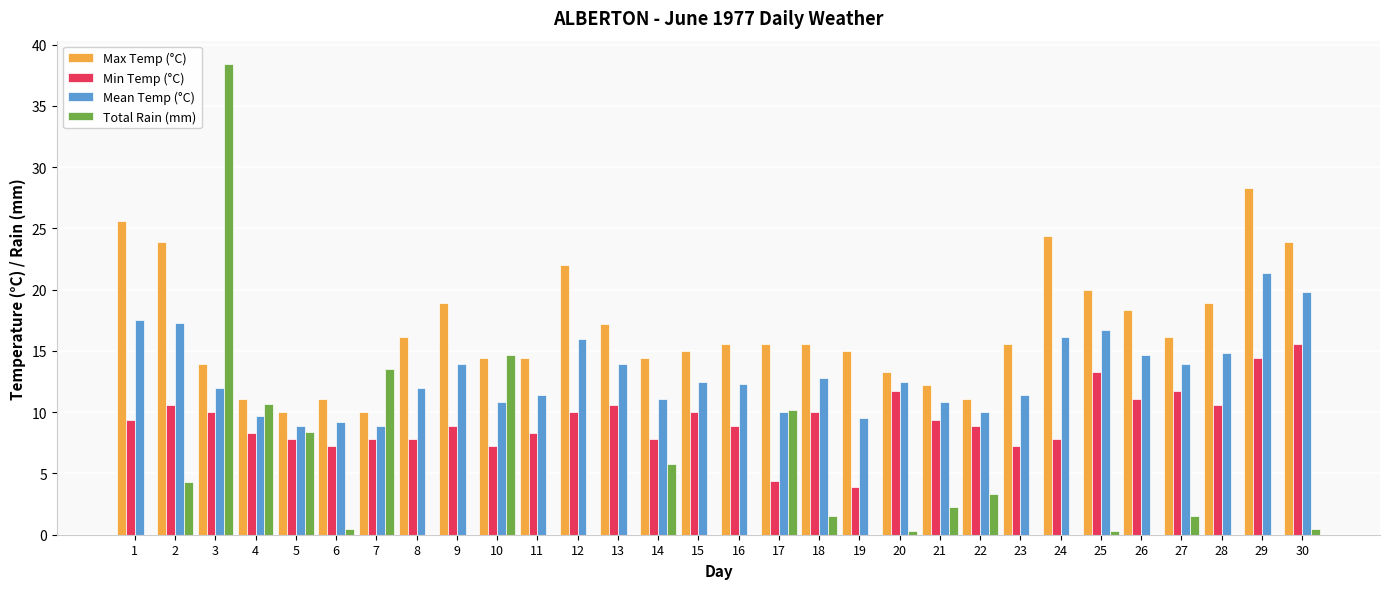

Is the value of Max Temp (°C) at 10 greater than the value of Mean Temp (°C) at 16?

Yes